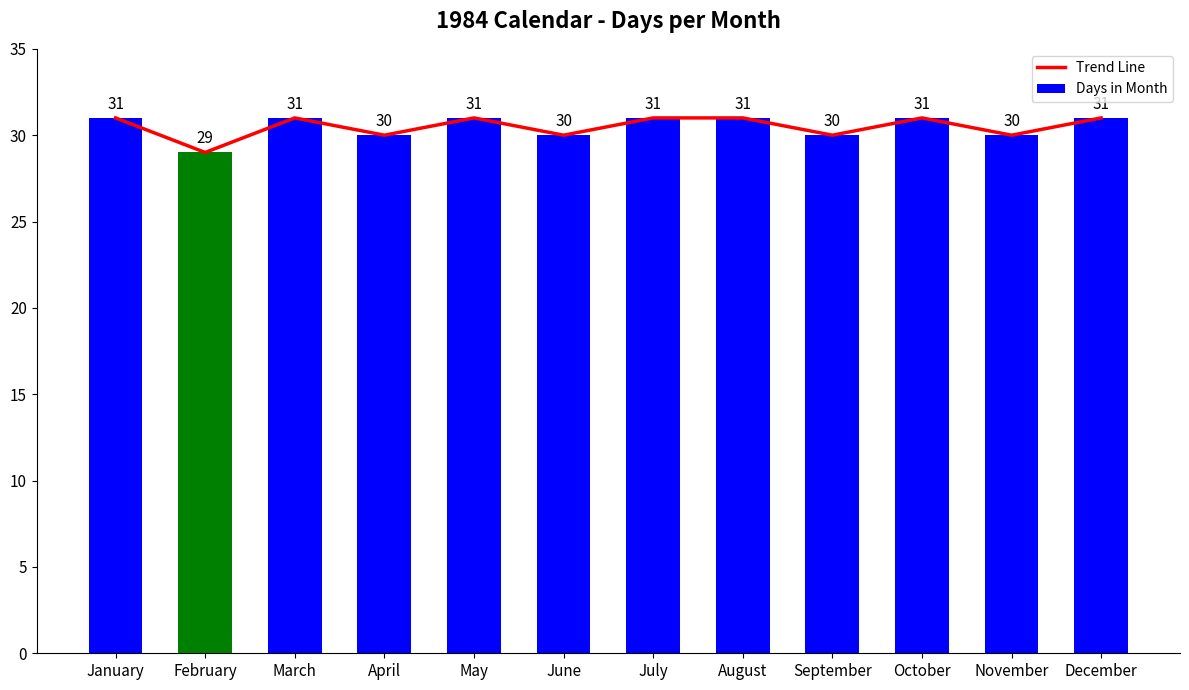

What is the difference between the maximum and minimum values in the Days in Month series?

2